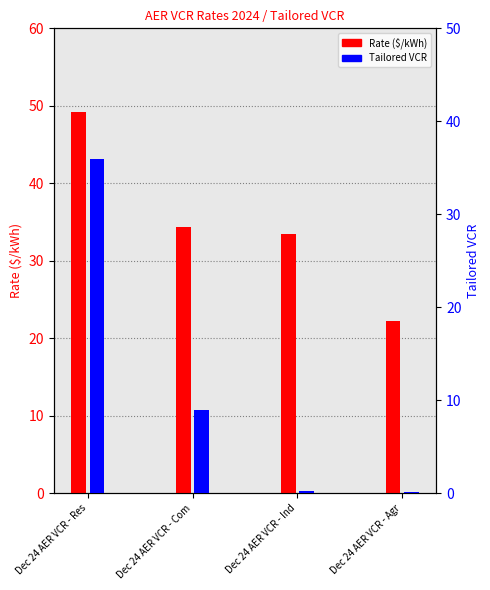

What is the difference between the second highest and minimum values in the Rate ($/kWh) series?

12.1